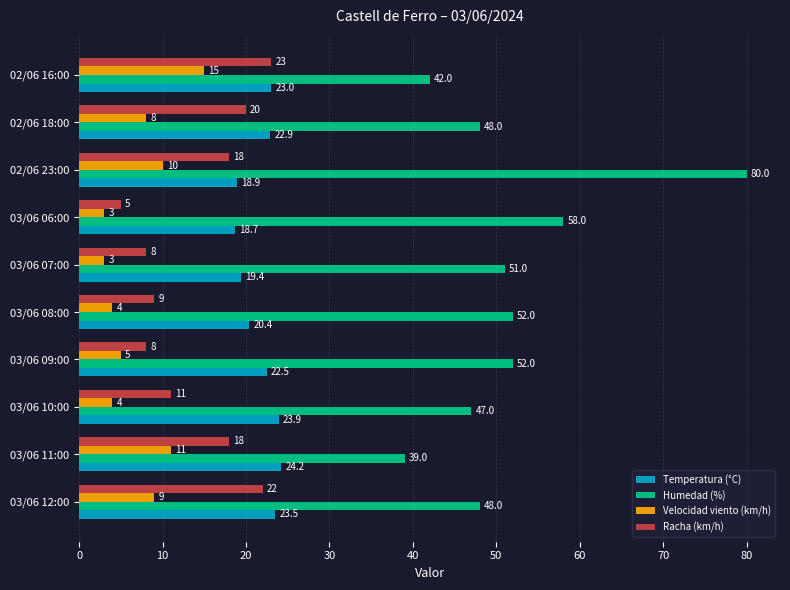

What is the difference between the maximum and second lowest values in the Temperatura (°C) series?

5.3